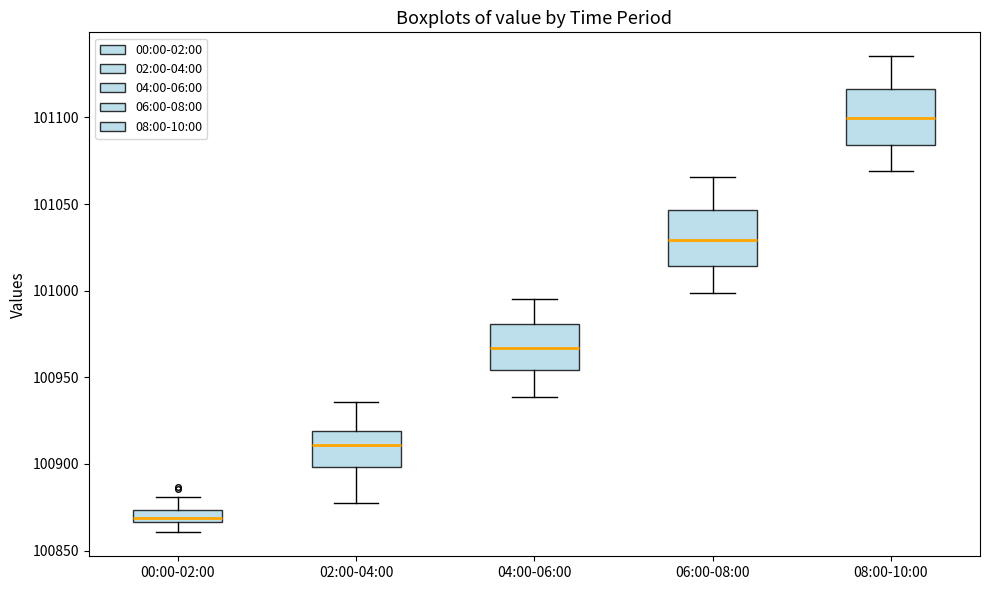

Which box's median line is the lowest?

00:00-02:00